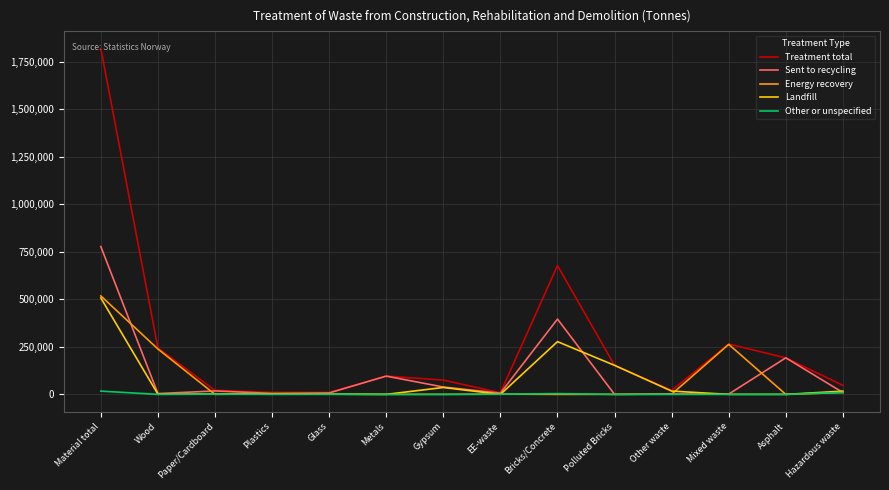

At which label is Landfill closest to 253602?

Bricks/Concrete